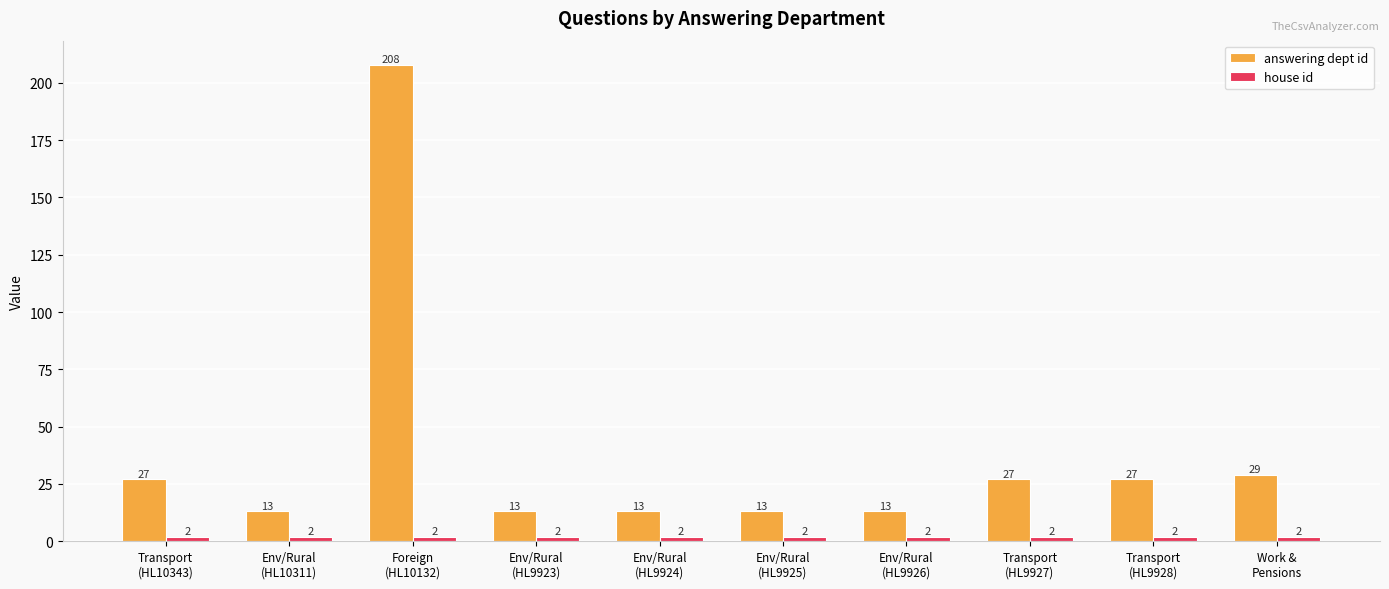

Which series has the largest range (max minus min)?

answering dept id